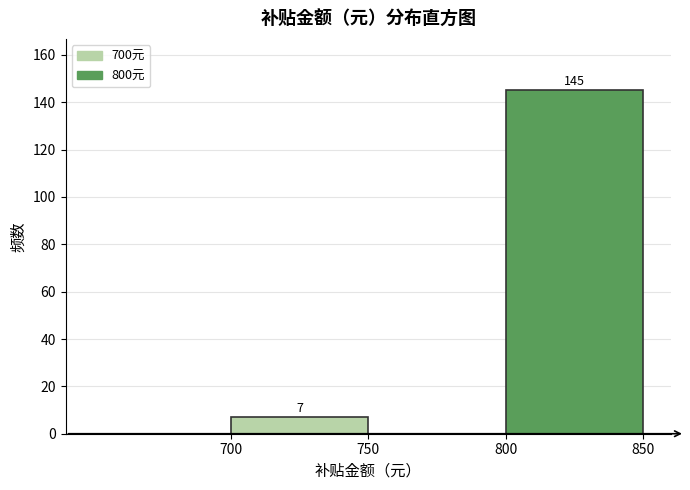

Over which range of the x-axis is the bar tallest?

800 to 850